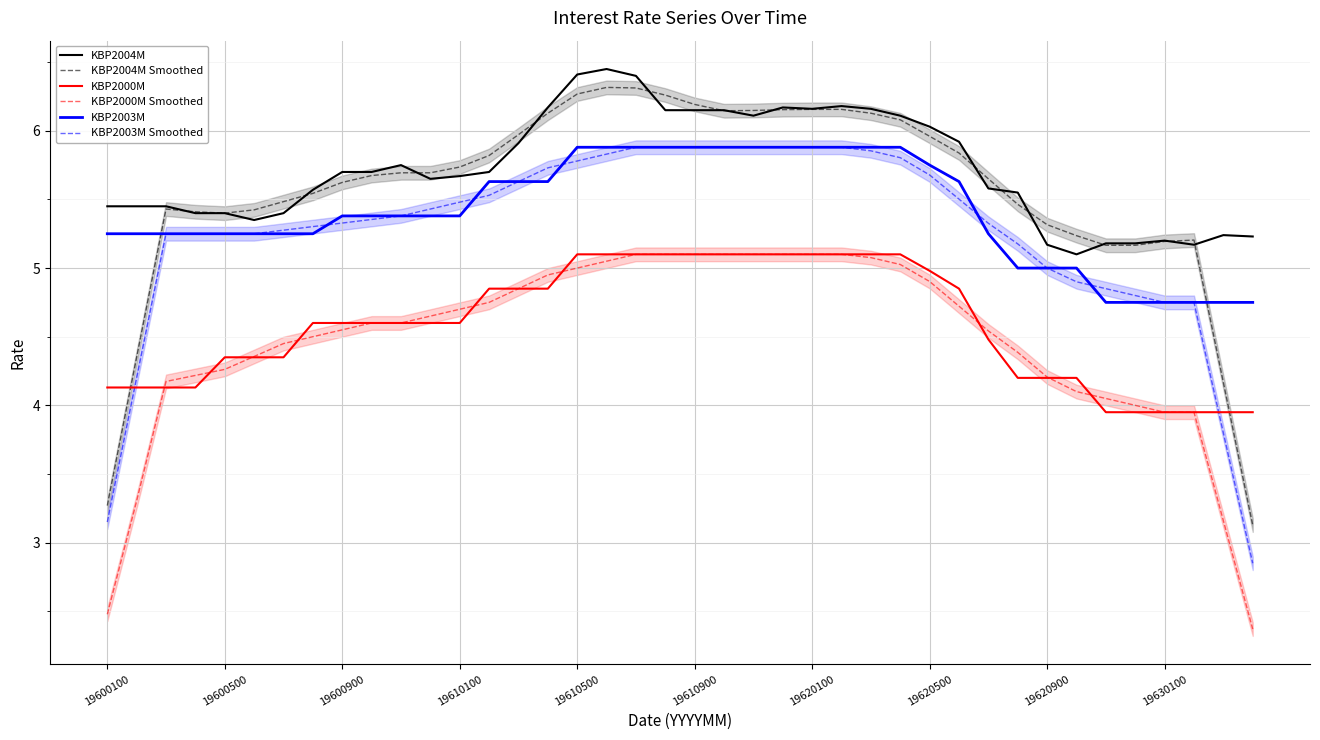

Reading left to right, what are all the values shown in this chart?

KBP2004M: 5.5	5.5	5.5	5.4	5.4	5.3	5.4	5.6	5.7	5.7	5.8	5.7	5.7	5.7	5.9	6.2	6.4	6.5	6.4	6.2	6.2	6.2	6.1	6.2	6.2	6.2	6.2	6.1	6.0	5.9	5.6	5.5	5.2	5.1	5.2	5.2	5.2	5.2	5.2	5.2
KBP2004M Smoothed: 3.3	4.4	5.4	5.4	5.4	5.4	5.5	5.5	5.6	5.7	5.7	5.7	5.7	5.8	6.0	6.1	6.3	6.3	6.3	6.3	6.2	6.1	6.1	6.2	6.2	6.2	6.1	6.1	6.0	5.8	5.7	5.5	5.3	5.2	5.2	5.2	5.2	5.2	4.2	3.1
KBP2000M: 4.1	4.1	4.1	4.1	4.3	4.3	4.3	4.6	4.6	4.6	4.6	4.6	4.6	4.8	4.8	4.8	5.1	5.1	5.1	5.1	5.1	5.1	5.1	5.1	5.1	5.1	5.1	5.1	5.0	4.8	4.5	4.2	4.2	4.2	4.0	4.0	4.0	4.0	4.0	4.0
KBP2000M Smoothed: 2.5	3.3	4.2	4.2	4.3	4.4	4.4	4.5	4.5	4.6	4.6	4.6	4.7	4.7	4.8	5.0	5.0	5.0	5.1	5.1	5.1	5.1	5.1	5.1	5.1	5.1	5.1	5.0	4.9	4.7	4.5	4.4	4.2	4.1	4.1	4.0	4.0	4.0	3.2	2.4
KBP2003M: 5.2	5.2	5.2	5.2	5.2	5.2	5.2	5.2	5.4	5.4	5.4	5.4	5.4	5.6	5.6	5.6	5.9	5.9	5.9	5.9	5.9	5.9	5.9	5.9	5.9	5.9	5.9	5.9	5.8	5.6	5.2	5.0	5.0	5.0	4.8	4.8	4.8	4.8	4.8	4.8
KBP2003M Smoothed: 3.2	4.2	5.2	5.2	5.2	5.2	5.3	5.3	5.3	5.4	5.4	5.4	5.5	5.5	5.6	5.7	5.8	5.8	5.9	5.9	5.9	5.9	5.9	5.9	5.9	5.9	5.9	5.8	5.7	5.5	5.3	5.2	5.0	4.9	4.9	4.8	4.8	4.8	3.8	2.9